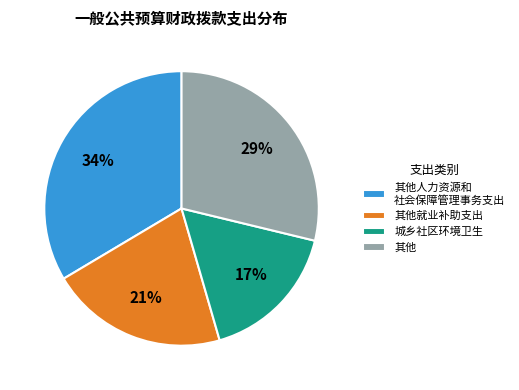

Rank the categories by value from highest to lowest.

其他人力资源和 社会保障管理事务支出, 其他, 其他就业补助支出, 城乡社区环境卫生